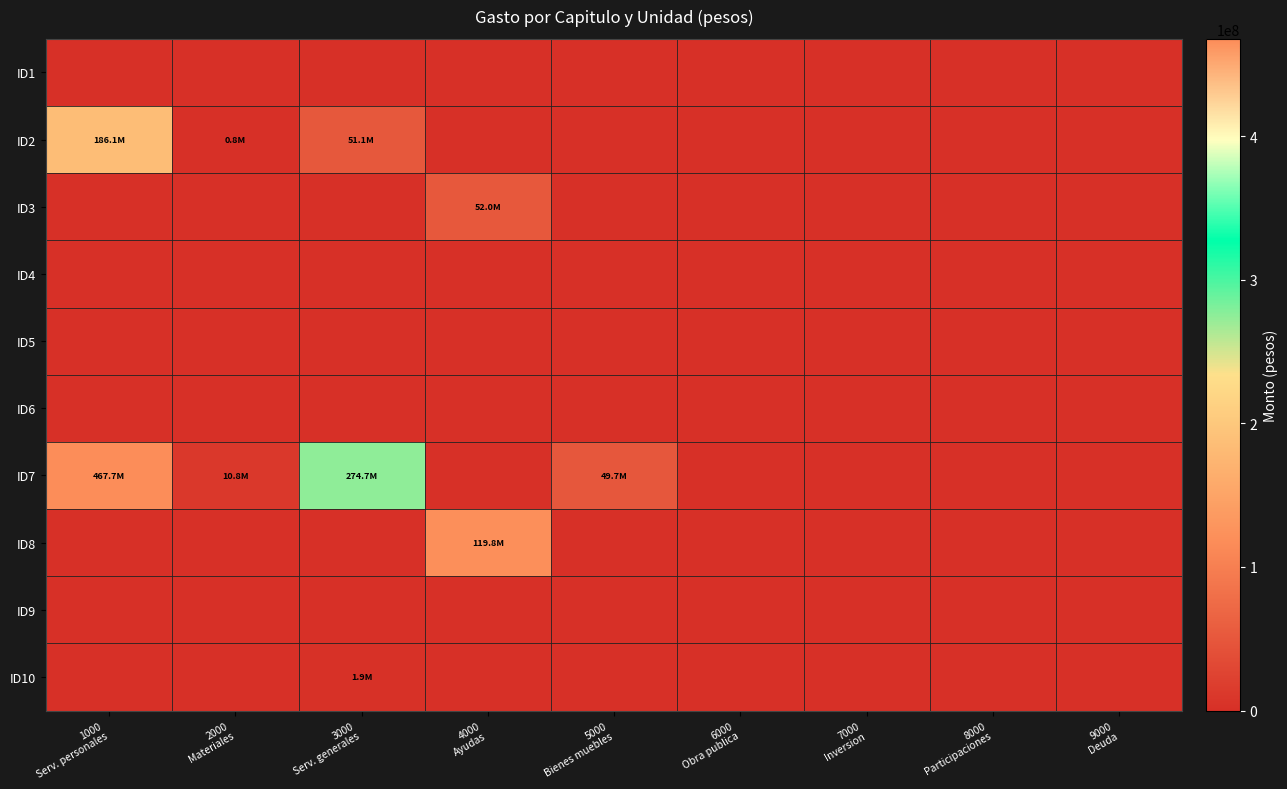

Which has a higher value, 4000
Ayudas or 1000
Serv. personales?

4000
Ayudas